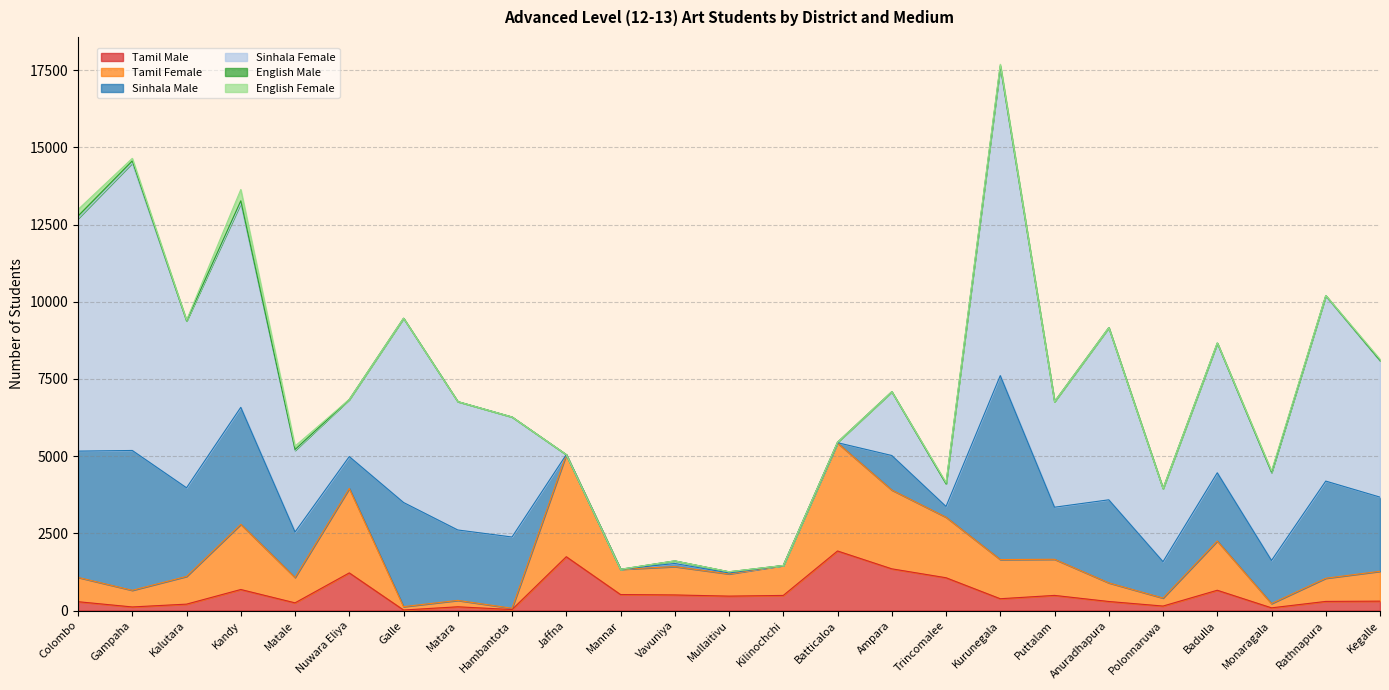

What are all the series names shown in the legend?

Tamil Male, Tamil Female, Sinhala Male, Sinhala Female, English Male, English Female